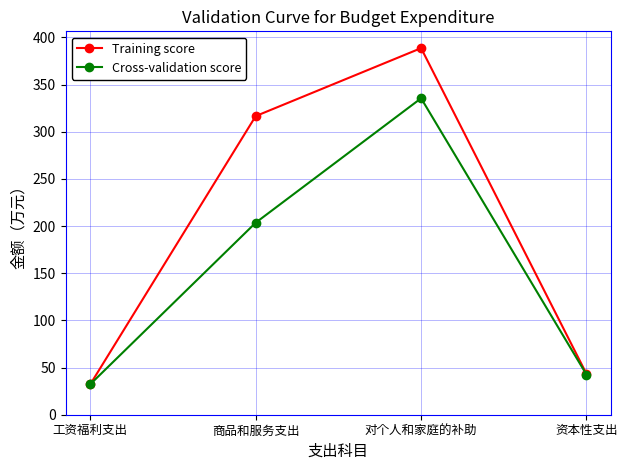

Between 对个人和家庭的补助 and 资本性支出, which series saw the biggest shift?

Training score